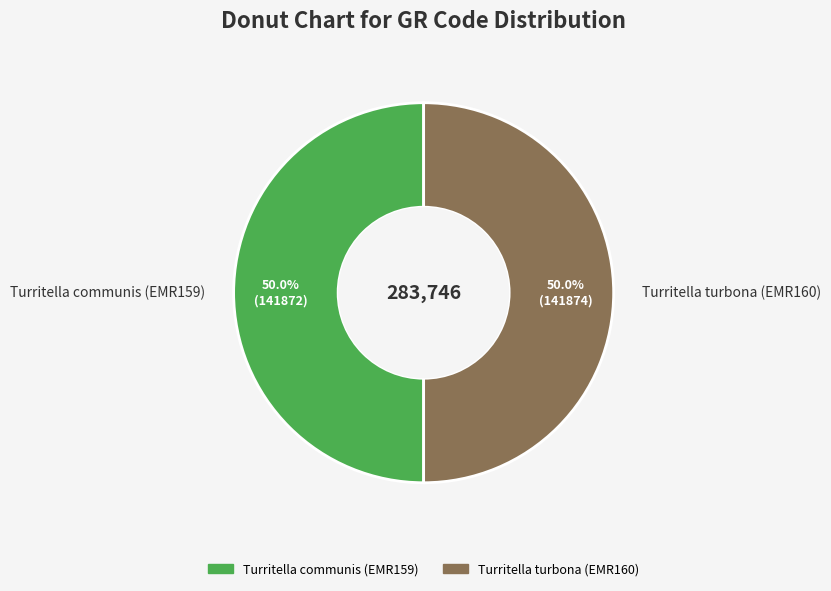

Count the number of slices in the pie.

2